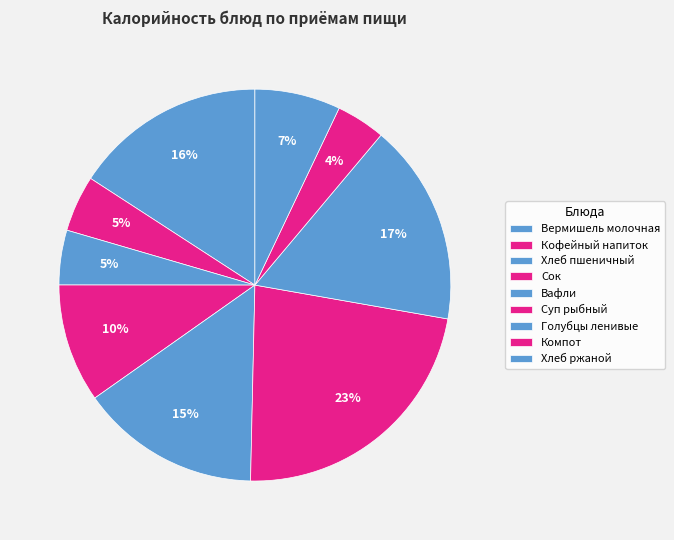

How many slices are in this pie chart?

9